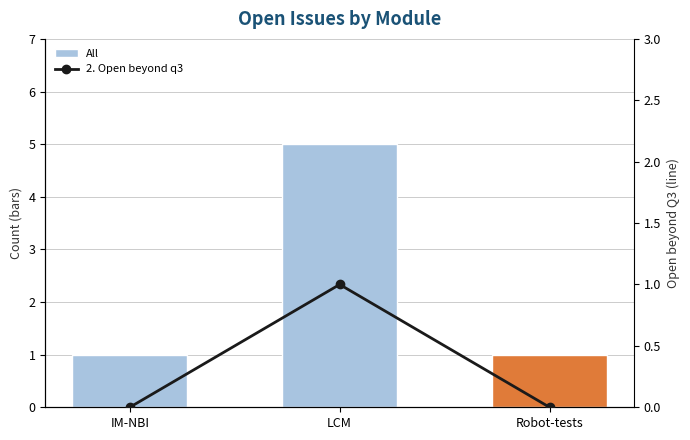

Reading left to right, list all the values displayed in this chart.

All: 1	5	1
2. Open beyond q3: 0	1	0